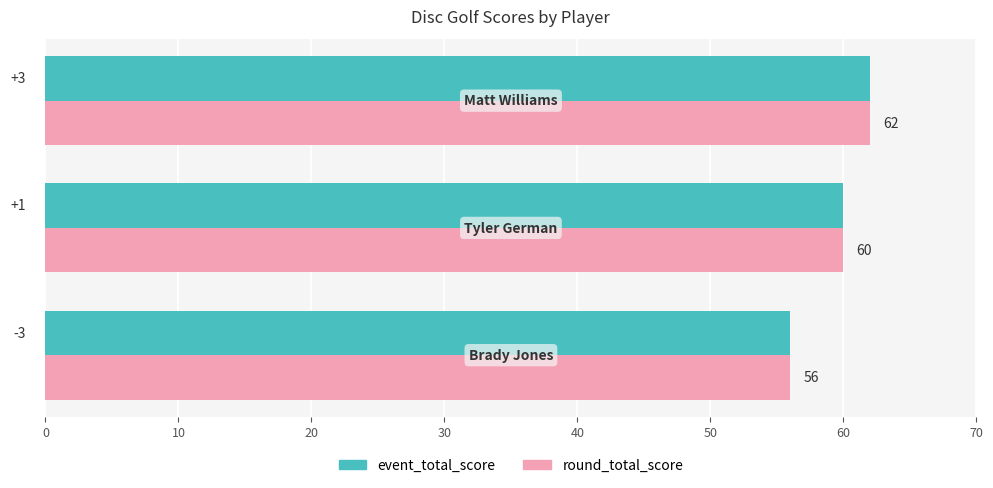

How many data points does each series have?

3